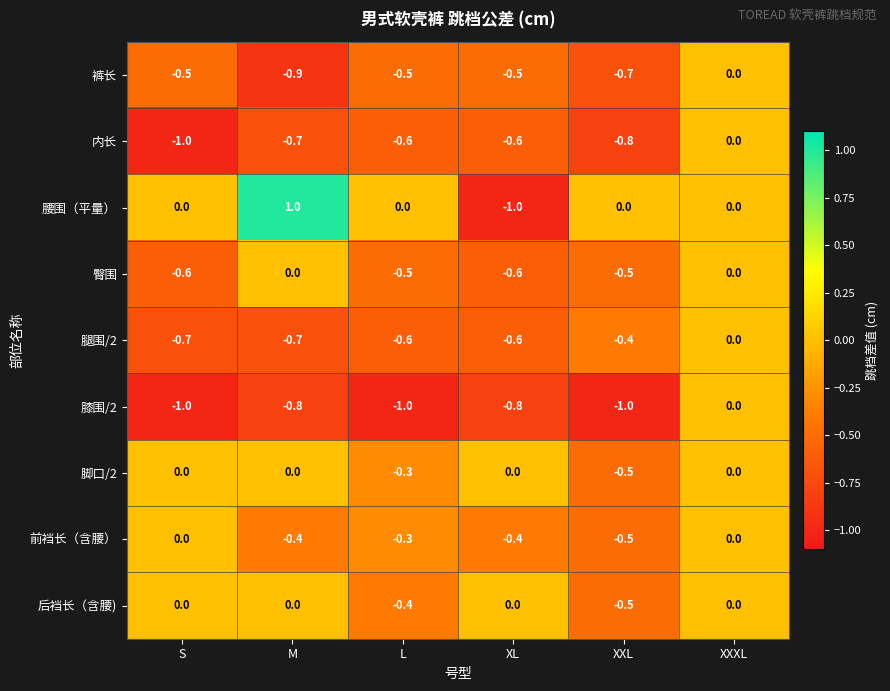

What is the maximum value shown in the chart?

1.0